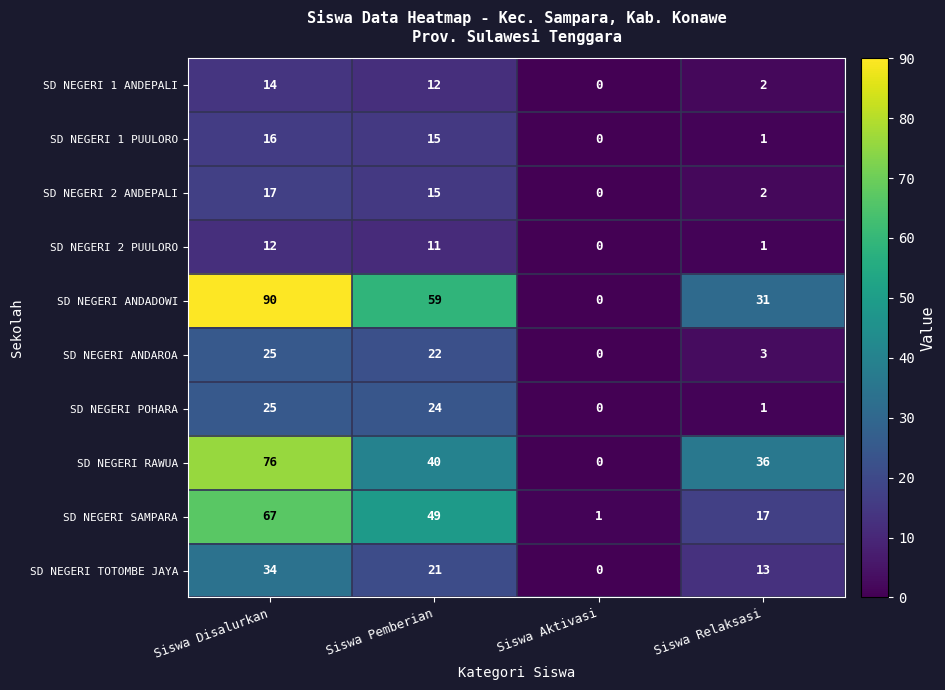

Which series changed the most between Siswa Aktivasi and Siswa Relaksasi?

SD NEGERI RAWUA